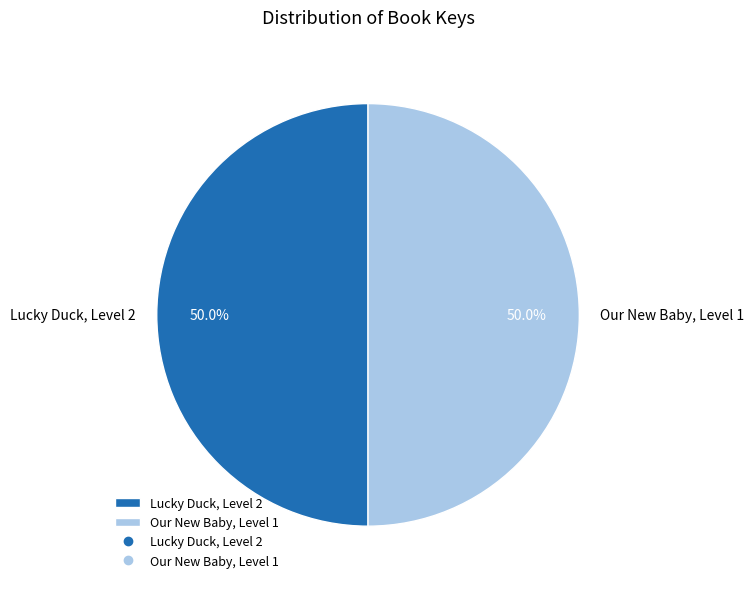

Approximately how many times larger is the value at Lucky Duck, Level 2 compared to Our New Baby, Level 1?

1.0